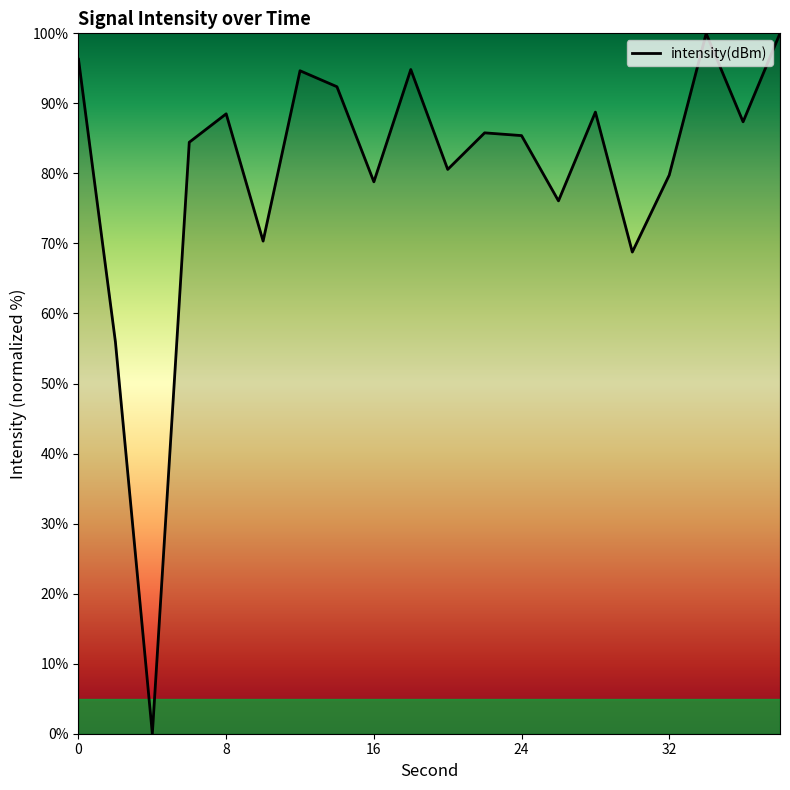

How many interior local peaks (higher than both neighbors) does the data have?

6